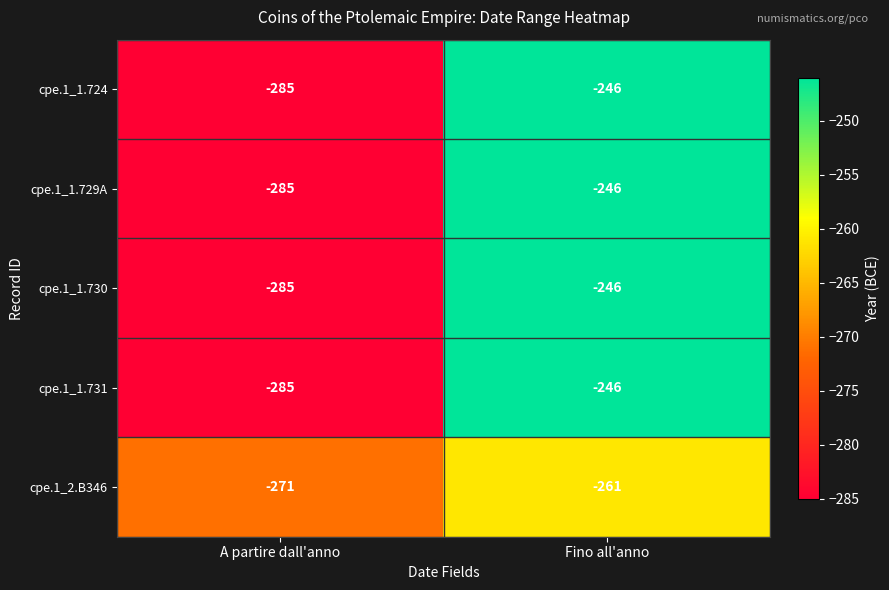

List the labels in order of cpe.1_1.730 value, smallest first.

A partire dall'anno, Fino all'anno